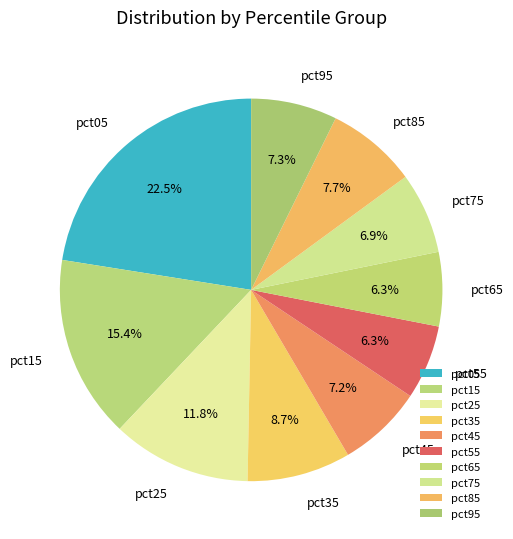

To the nearest percent, what is the combined percentage of pct75 and pct25?

19%